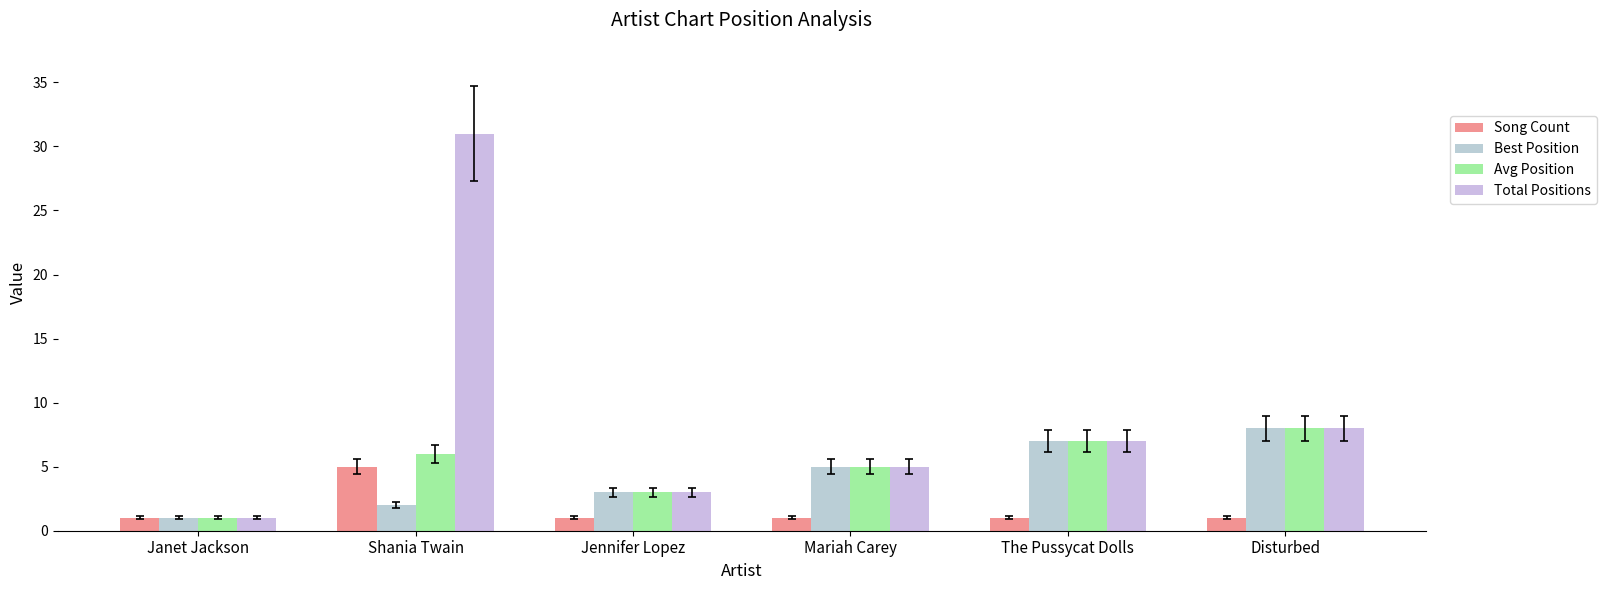

How many bars are there in total?

24